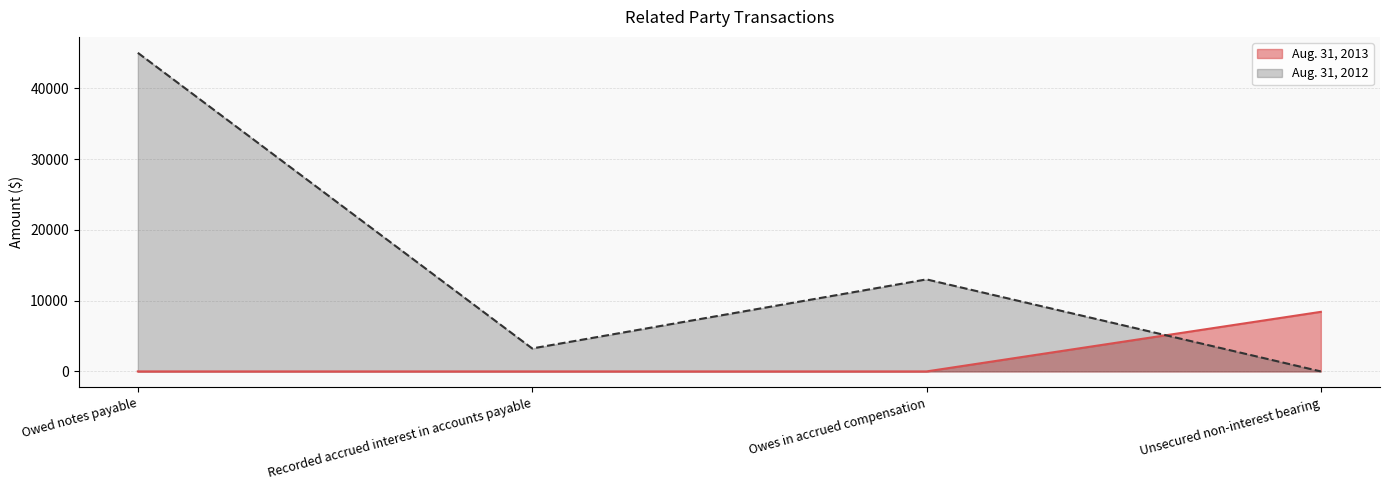

Does the chart display data point markers on the line(s)?

No